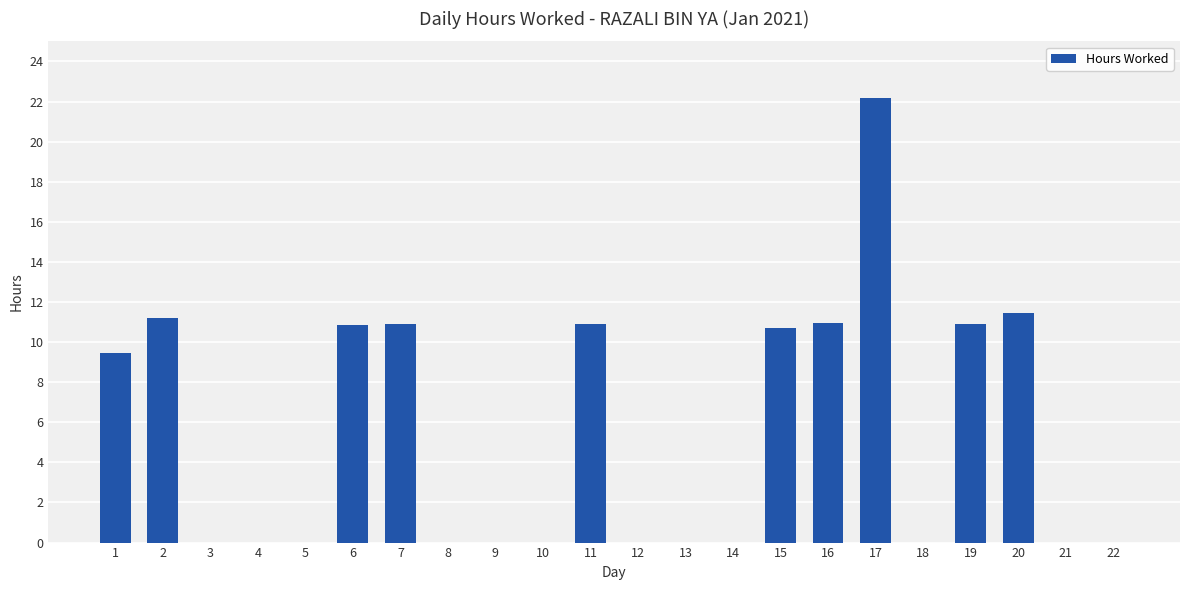

Which has a higher value, 20 or 19?

20